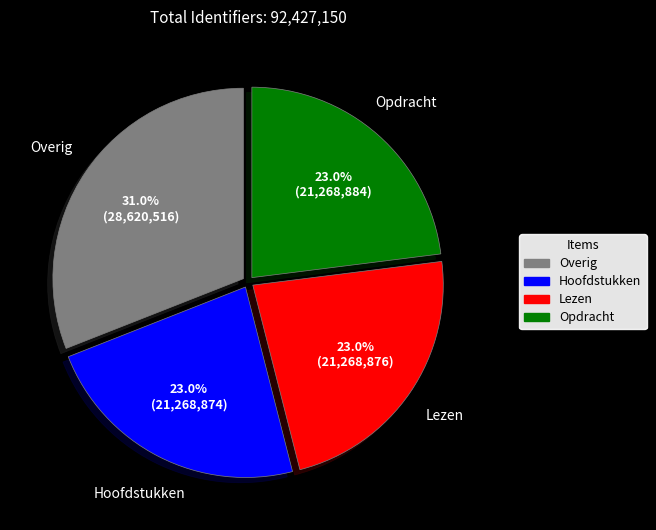

Is there any slice that represents more than half of the pie?

No